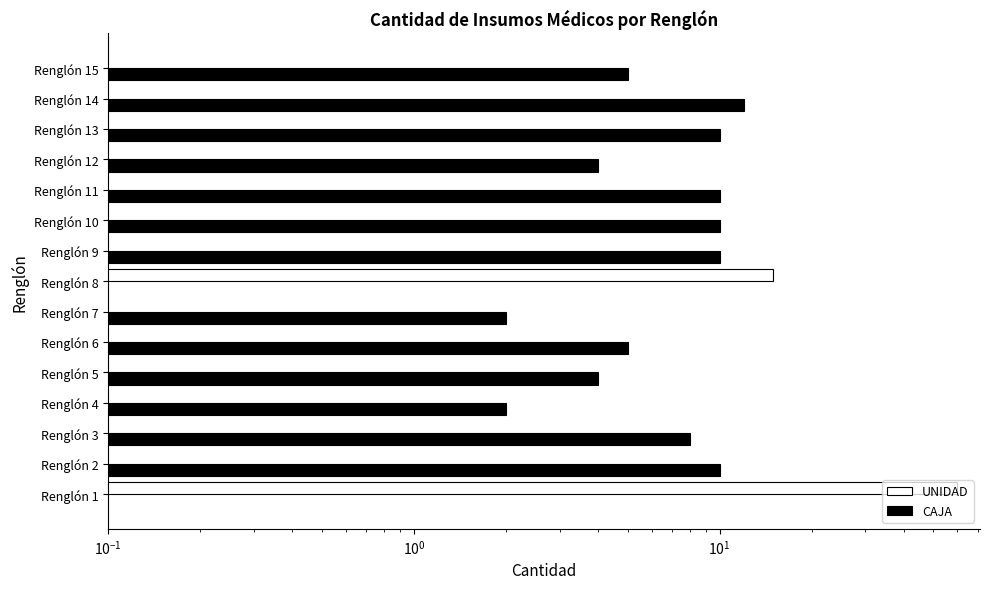

How many data points in UNIDAD are above 0?

2